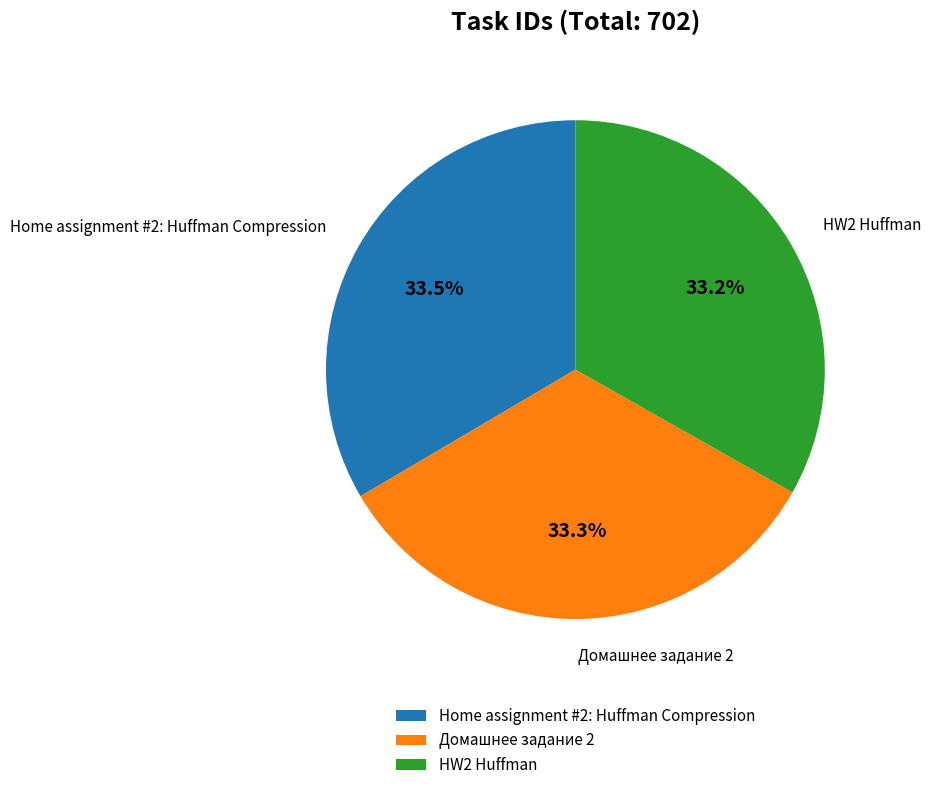

Is there any slice that represents more than half of the pie?

No